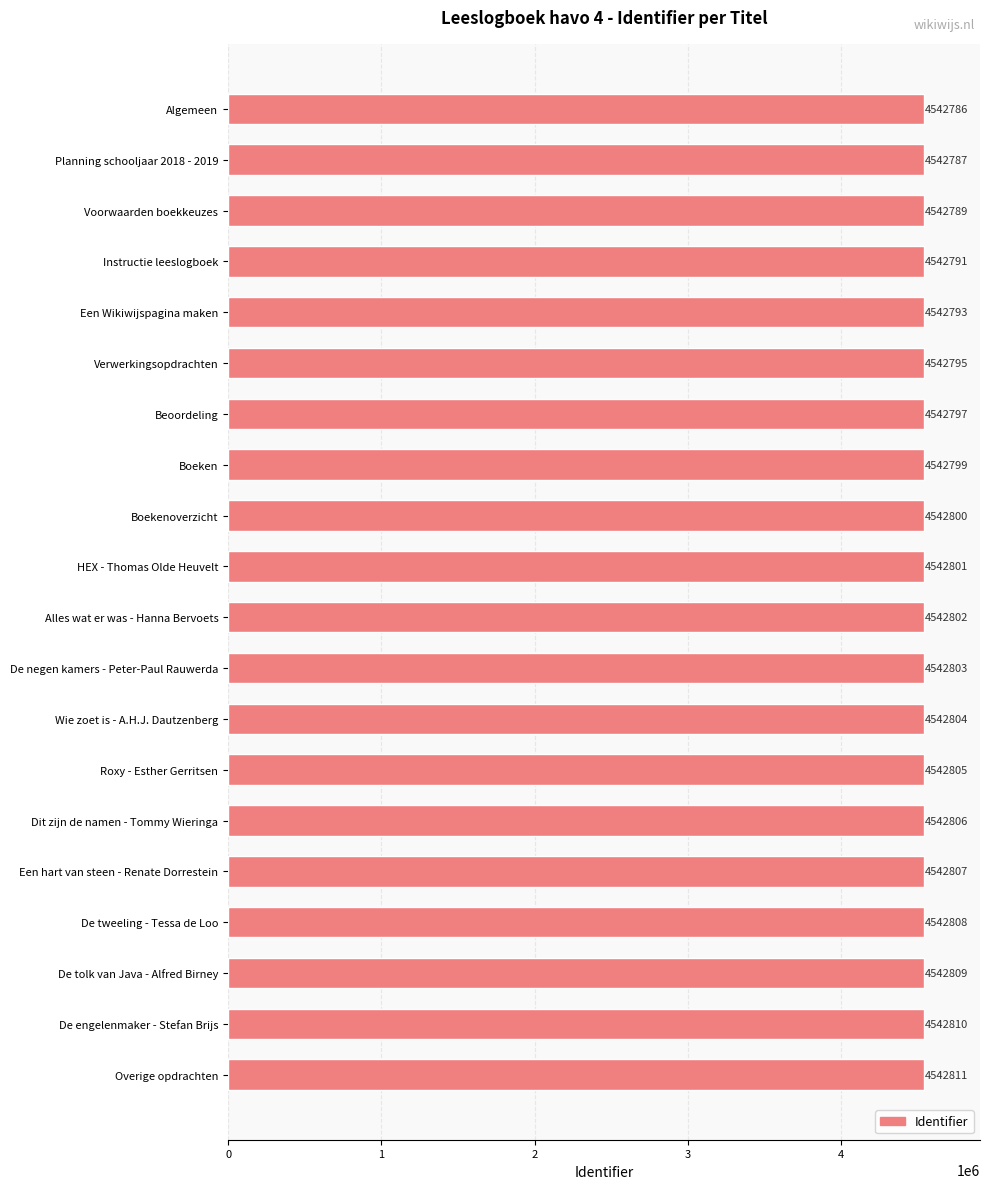

What is the smallest value displayed?

4542786